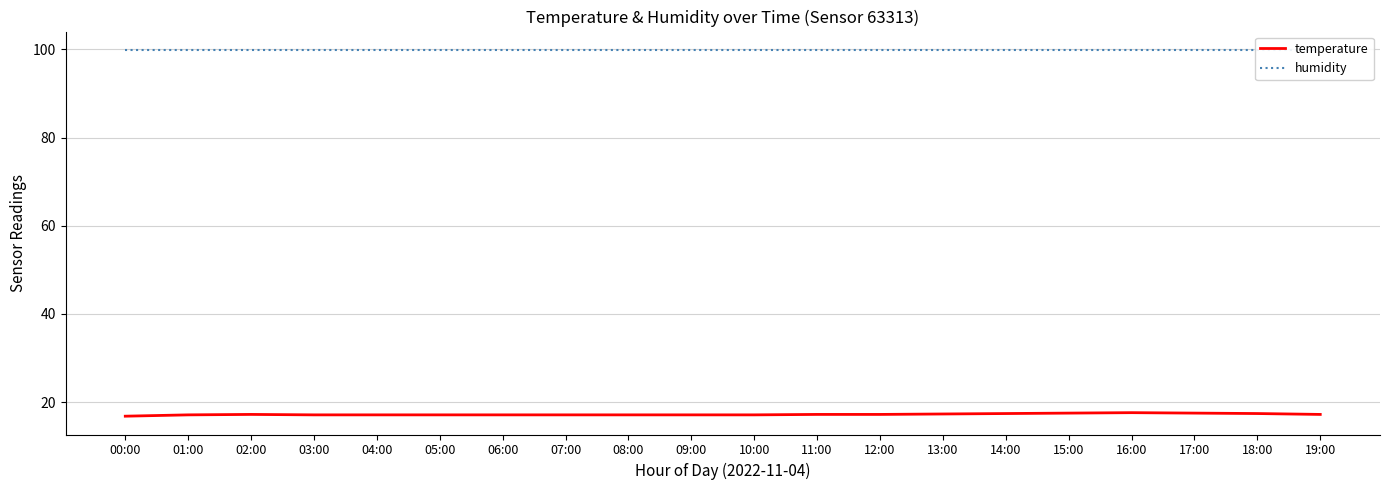

What is the label of the 16th point from the left?

15:00